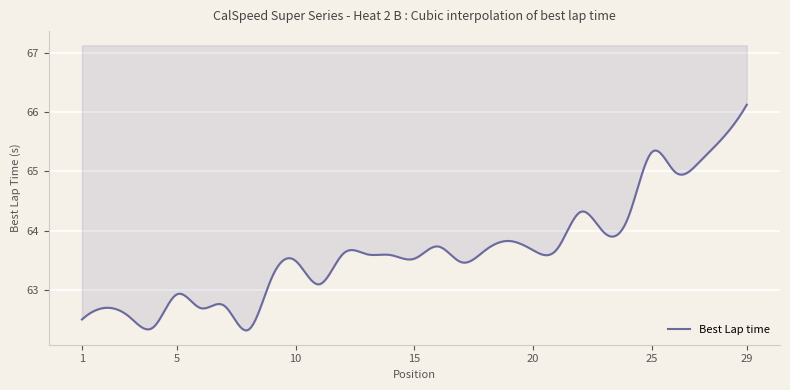

How many series are shown in this chart?

1